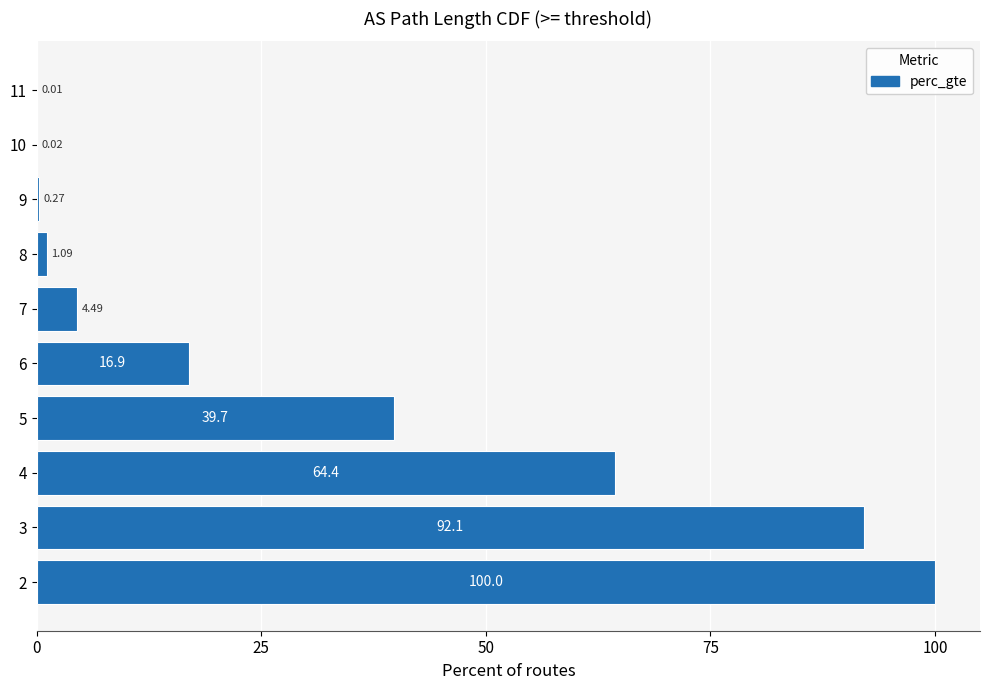

What is the change in value from 2 to 9?

-99.7